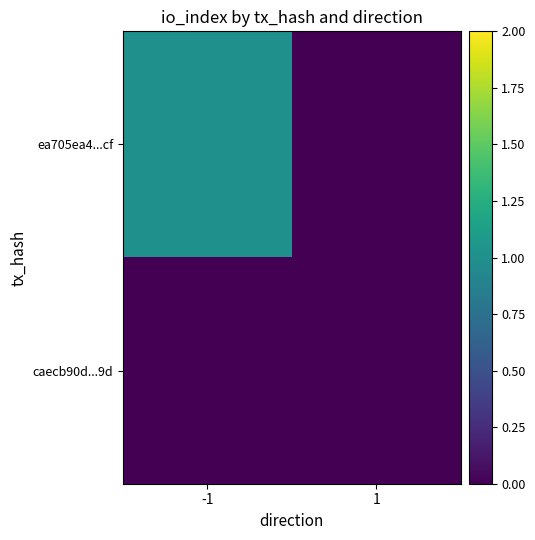

What is the difference between the highest and lowest values at -1?

1